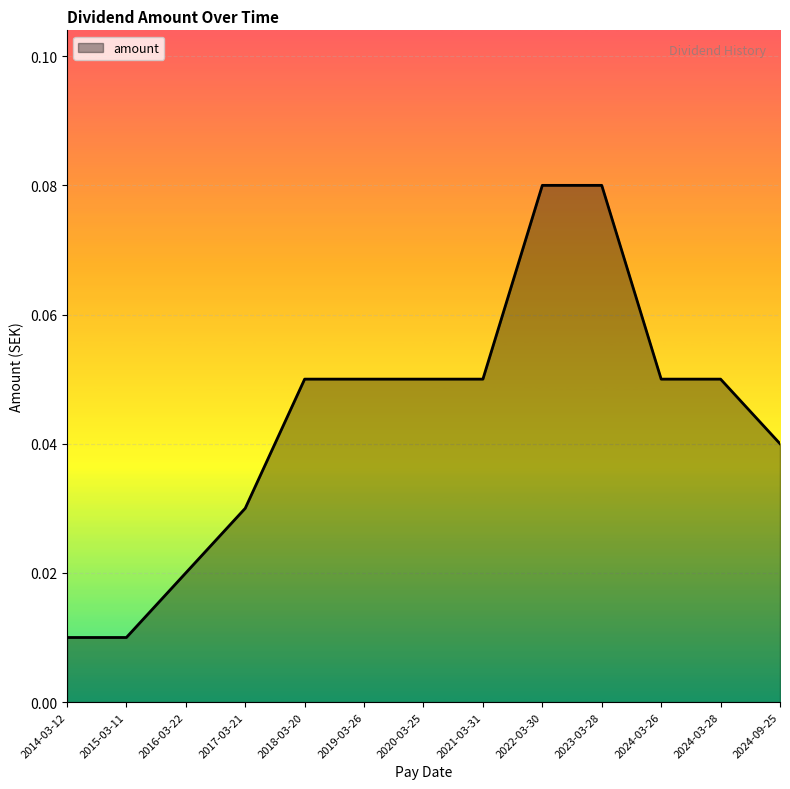

What is the change in value from 2016-03-22 to 2022-03-30?

+0.1